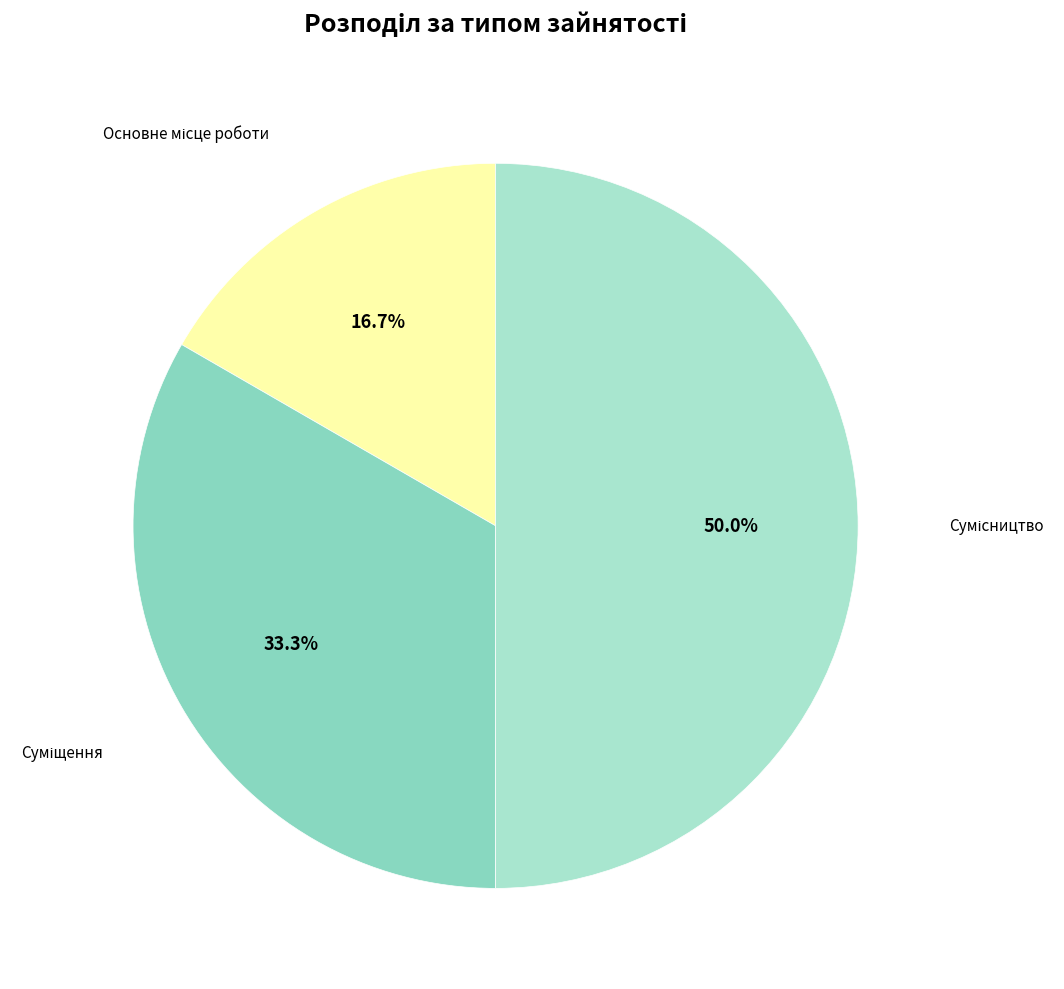

What is the change in value from Суміщення to Сумісництво?

+1